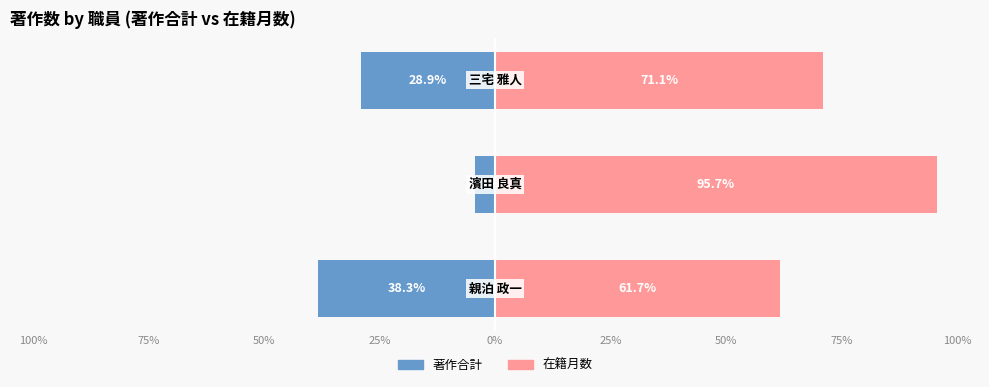

What value does the 在籍月数 series have at 50%?

71.1